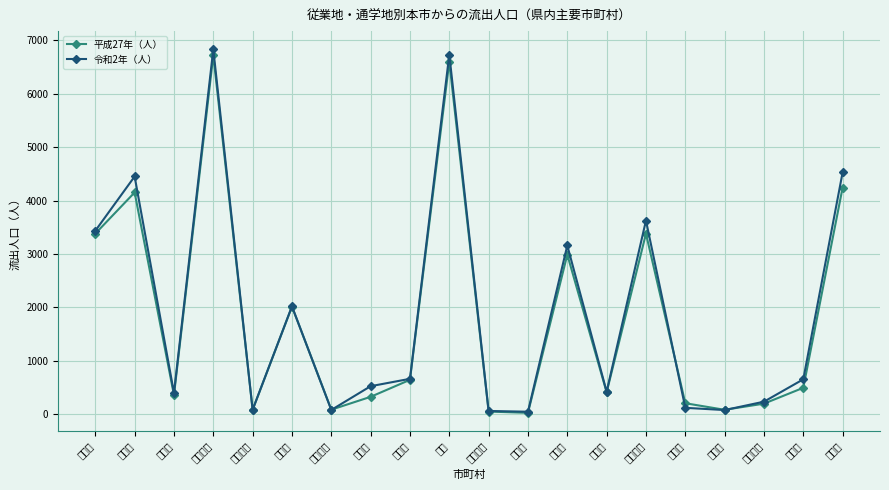

What are all the series names shown in the legend?

平成27年（人）, 令和2年（人）